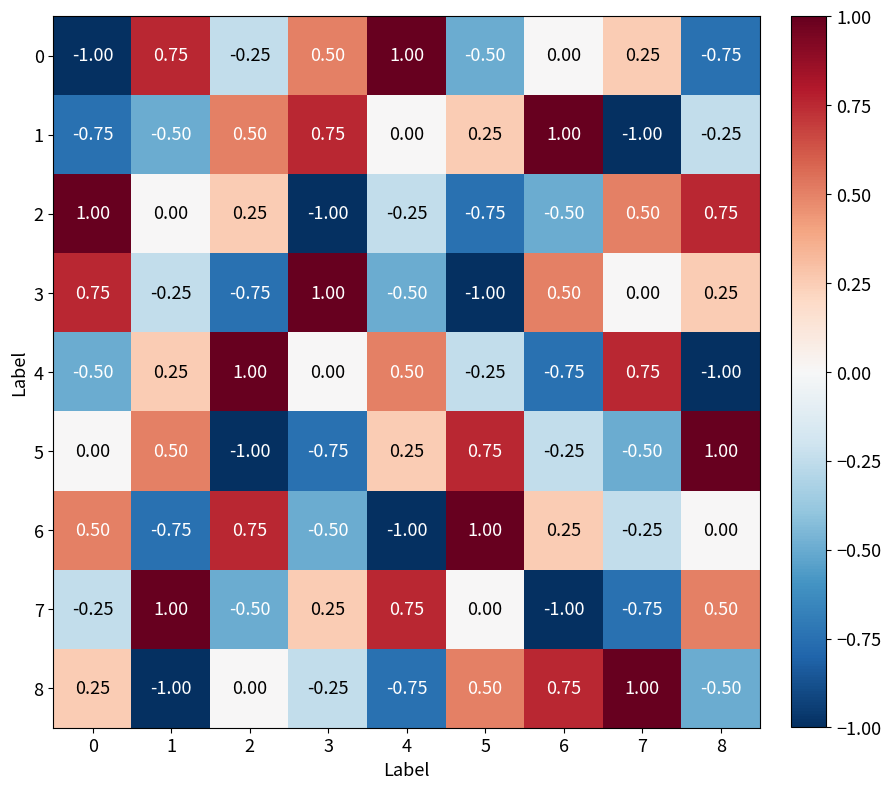

Is the value of 3 at 5 greater than the value of 6 at 1?

No